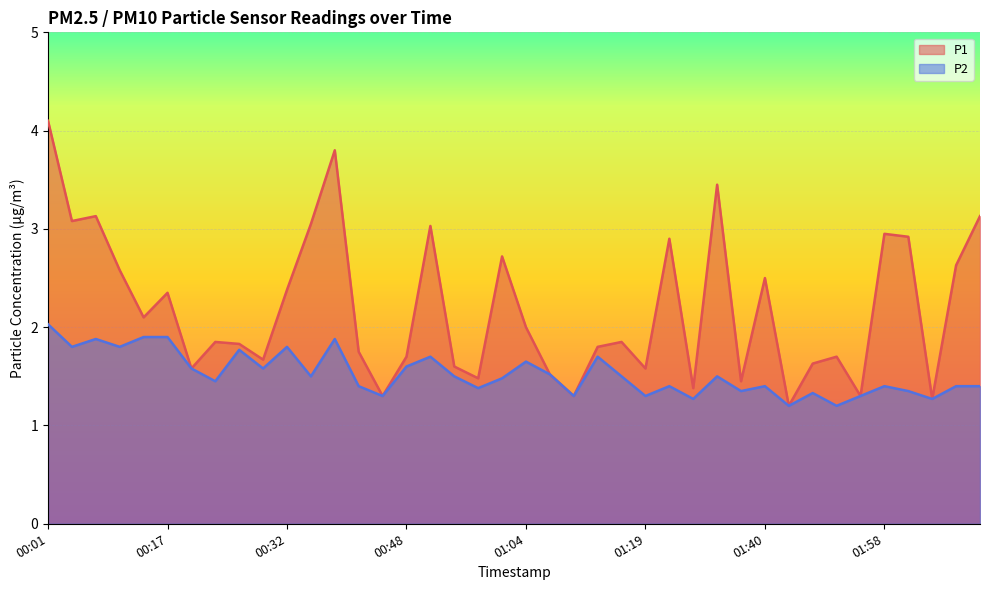

What is the spread (max minus min) of values at 00:14?

0.2